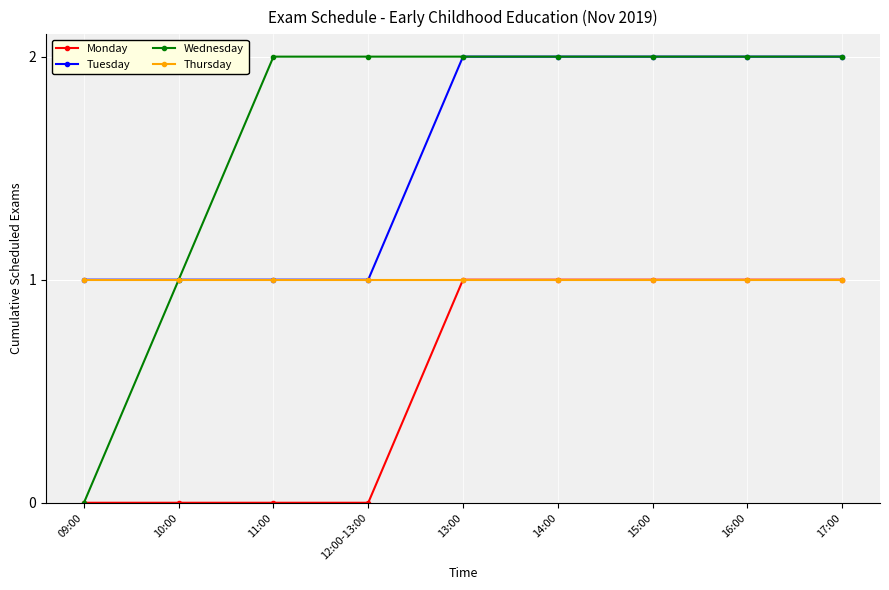

Does the chart have visible grid lines?

Yes